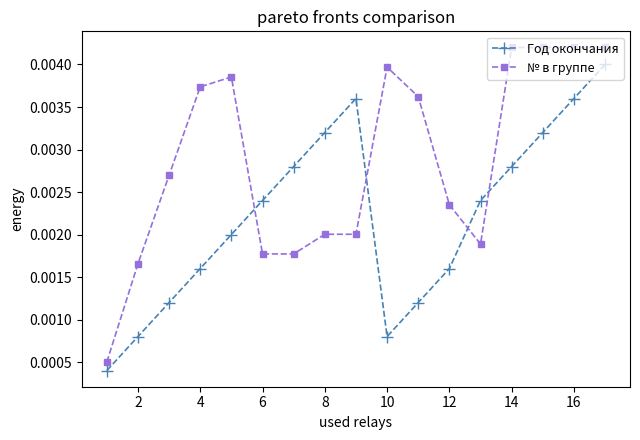

In Год окончания, how many points are higher than both neighbors (excluding endpoints)?

1